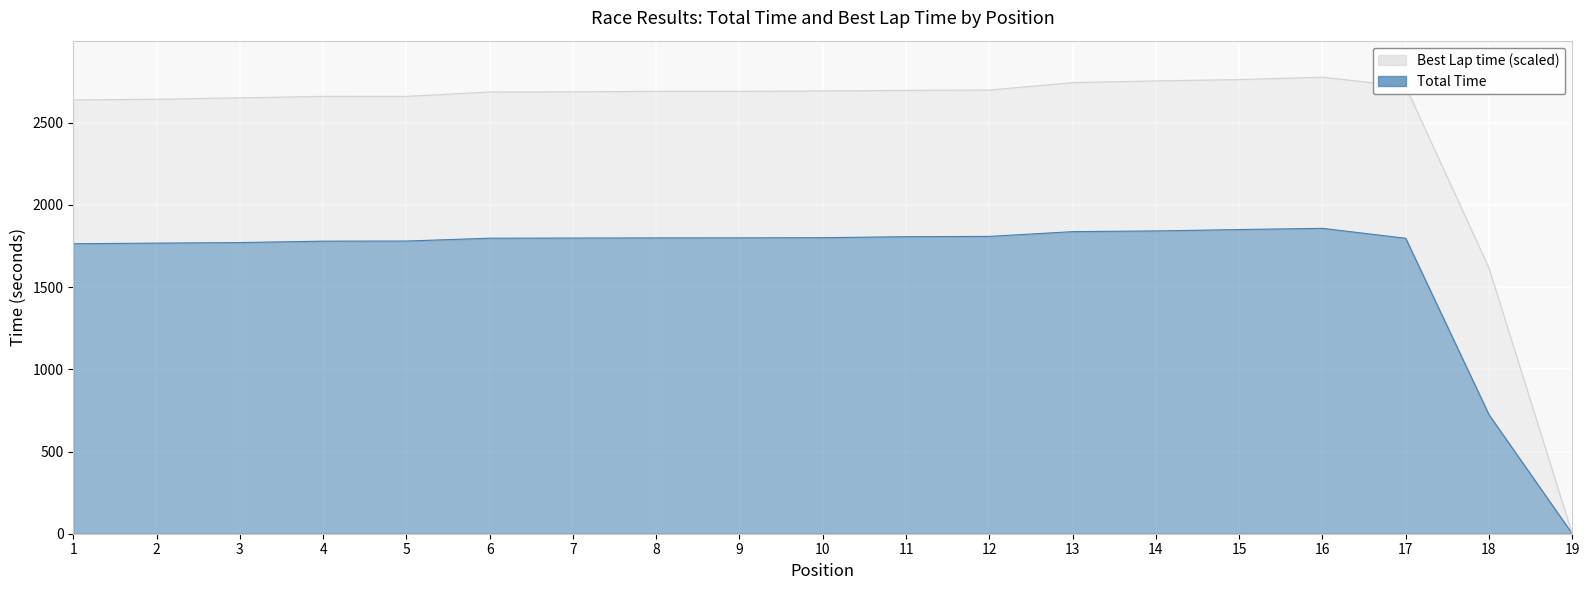

What is the maximum value shown in the chart?

1857.7